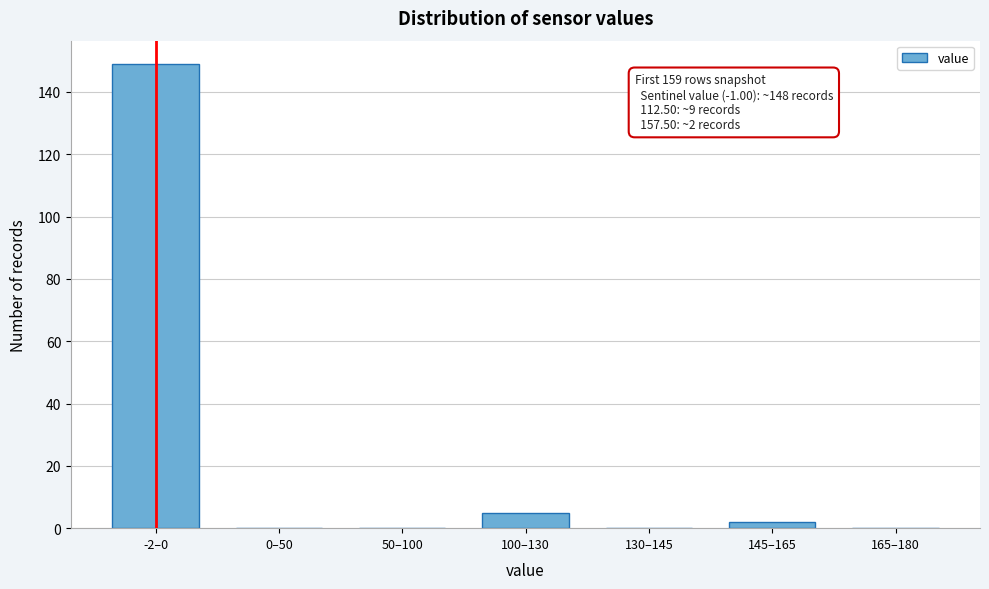

Reading left to right, extract all data points from this chart.

-2–0=149	0–50=0	50–100=0	100–130=5	130–145=0	145–165=2	165–180=0